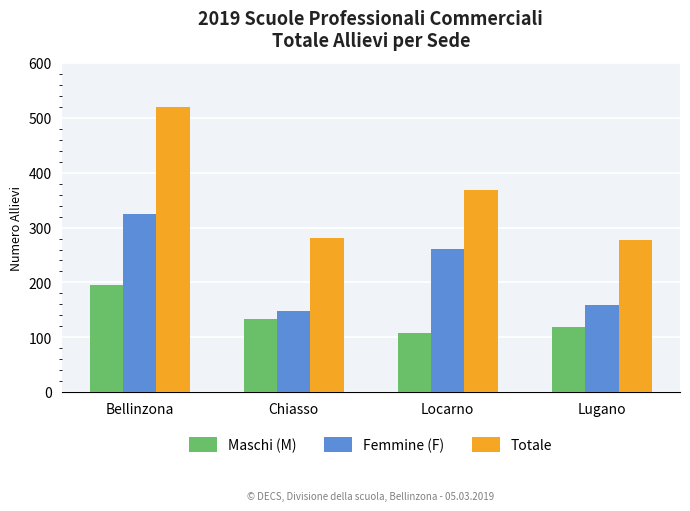

What is the label of the 3rd bar from the right?

Chiasso